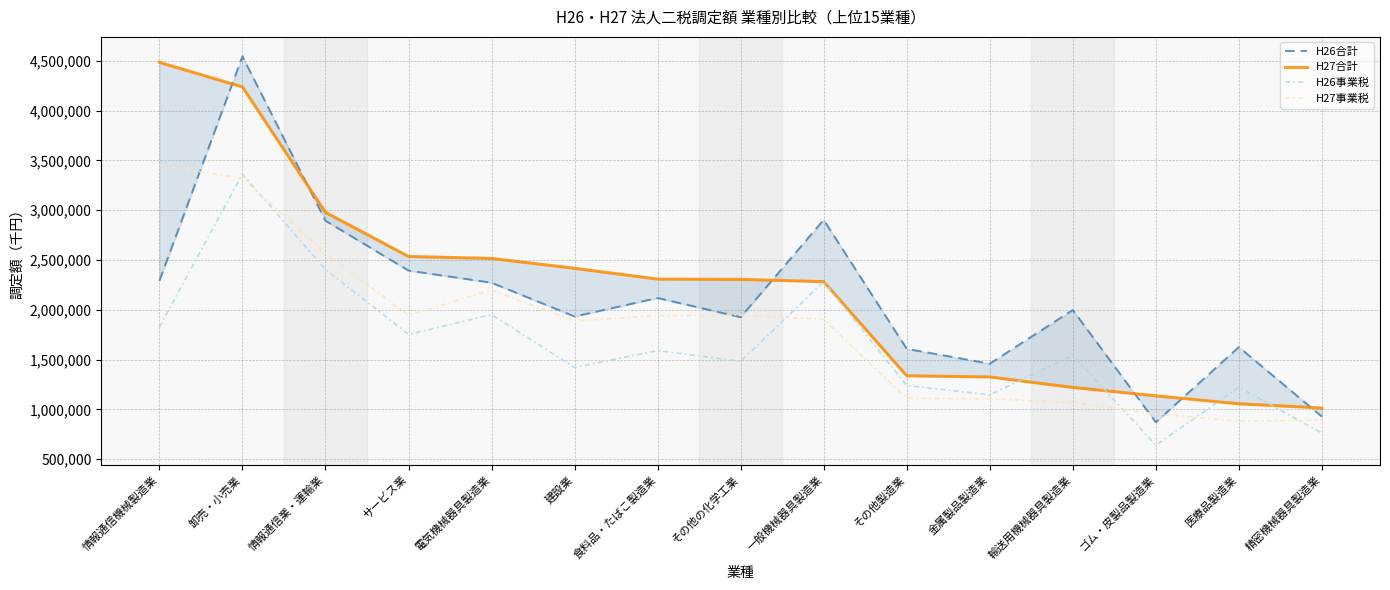

Which series has the largest total across all categories?

H27合計